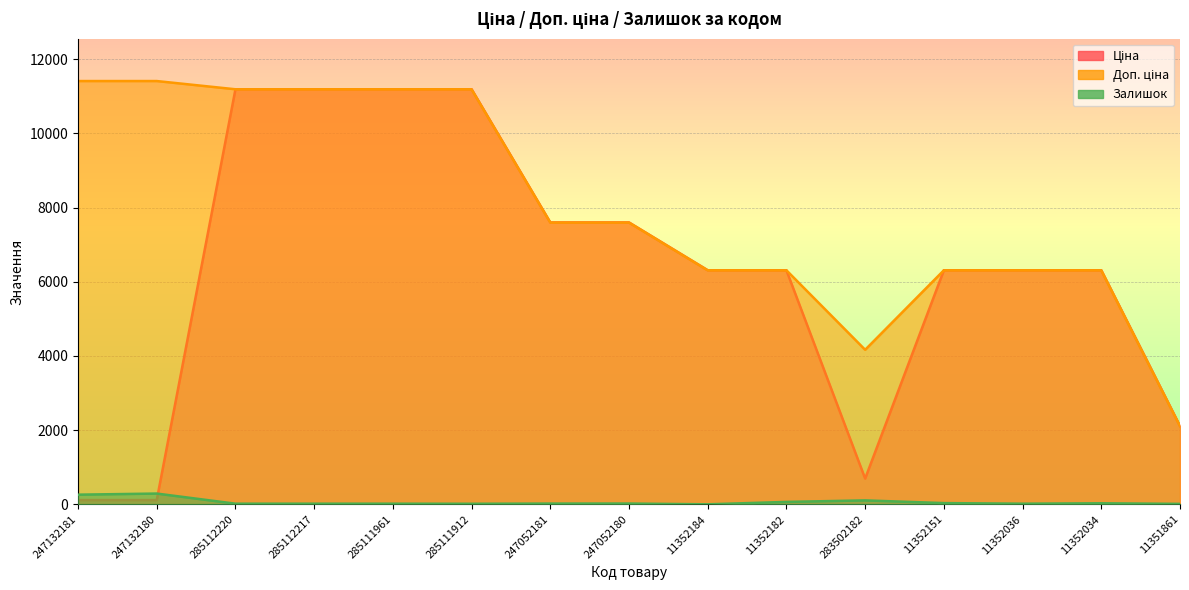

Is it true that Залишок equals 106.0 at 283502182?

True